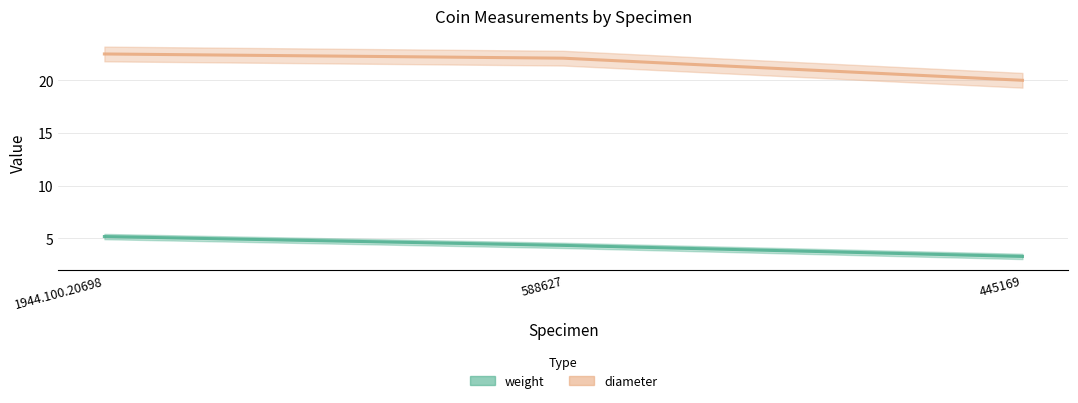

List the labels in order of diameter value, largest first.

1944.100.20698, 588627, 445169